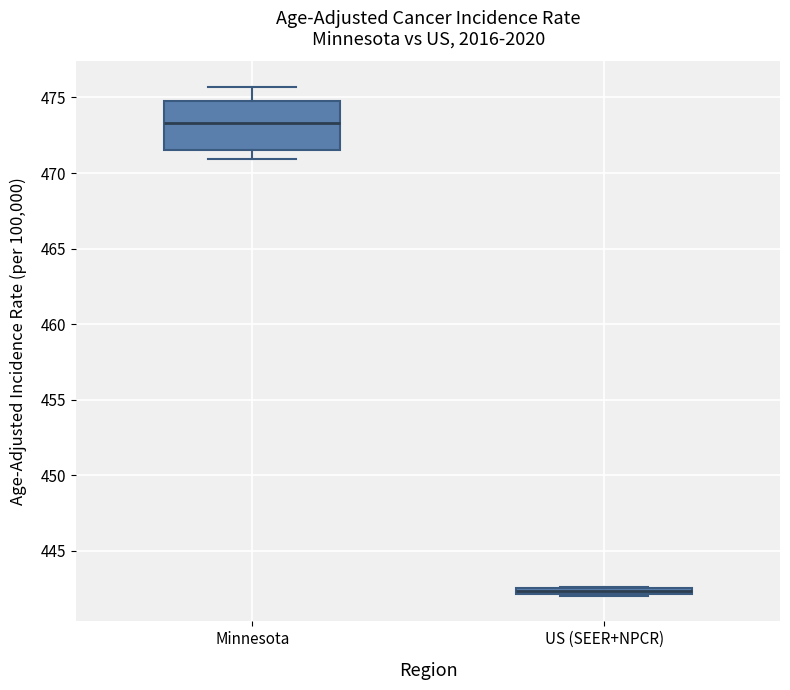

Which box is the tallest, from its lower edge to its upper edge?

Minnesota